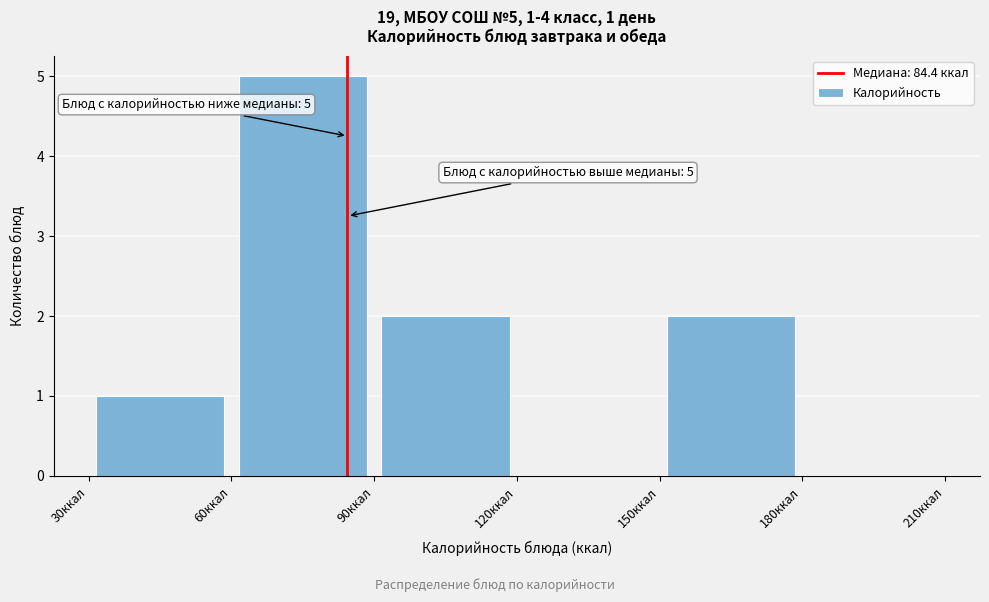

Over which range of the x-axis is the bar tallest?

60 to 90